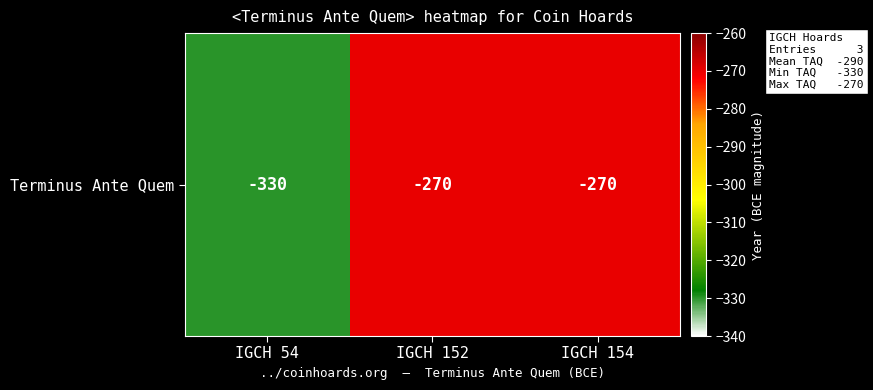

How many values are between -330 and -270?

3